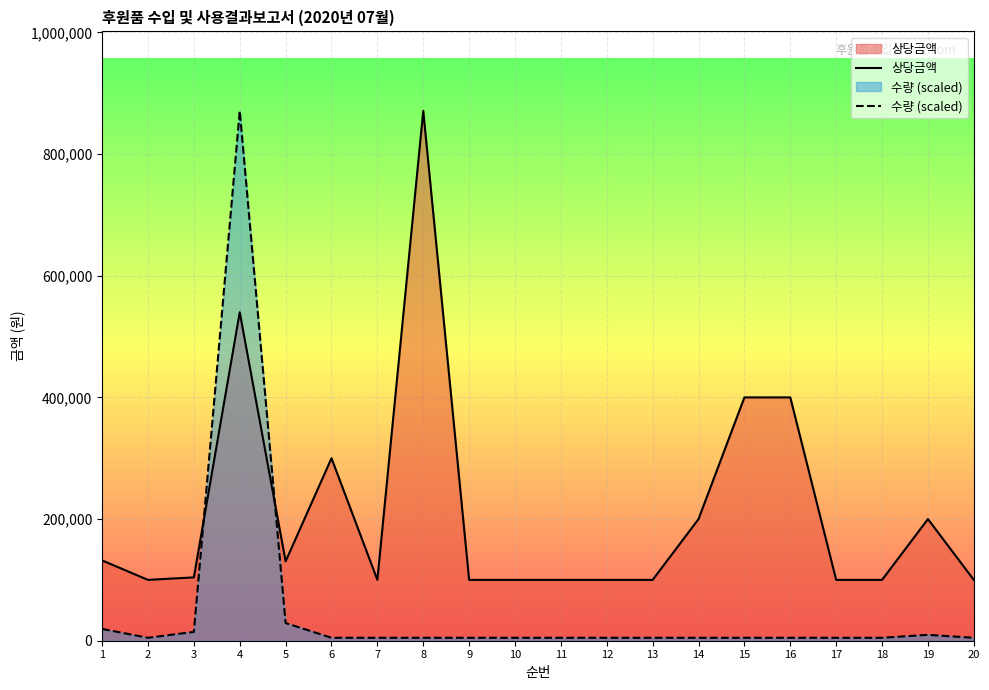

True or false: 상당금액 has more than 2 points higher than both neighbors.

True